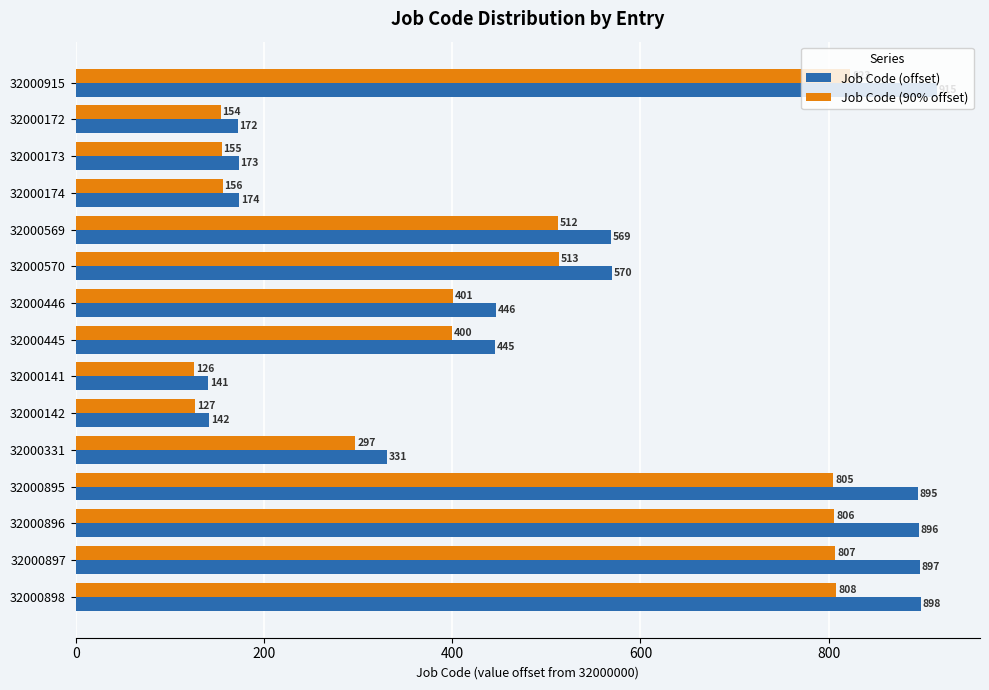

At which label is Job Code (90% offset) closest to 474?

32000569